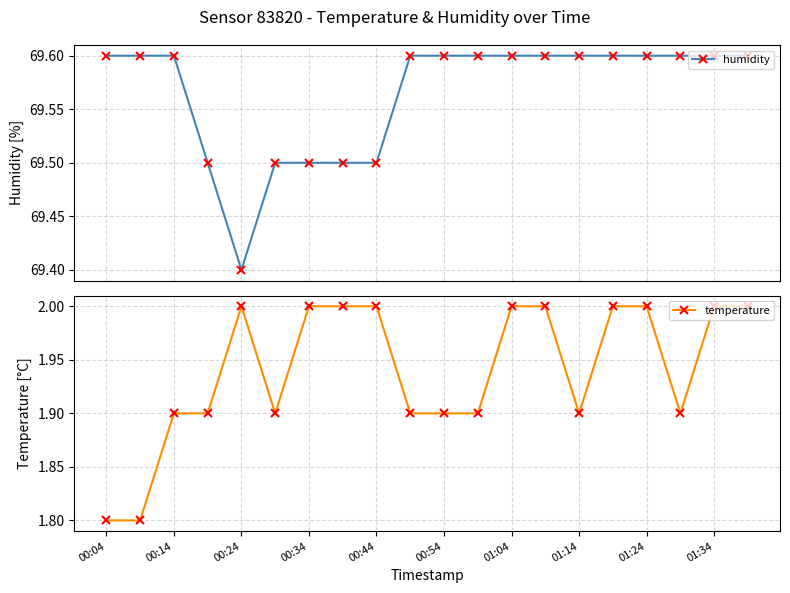

List the series in order of their overall mean, lowest first.

temperature, humidity